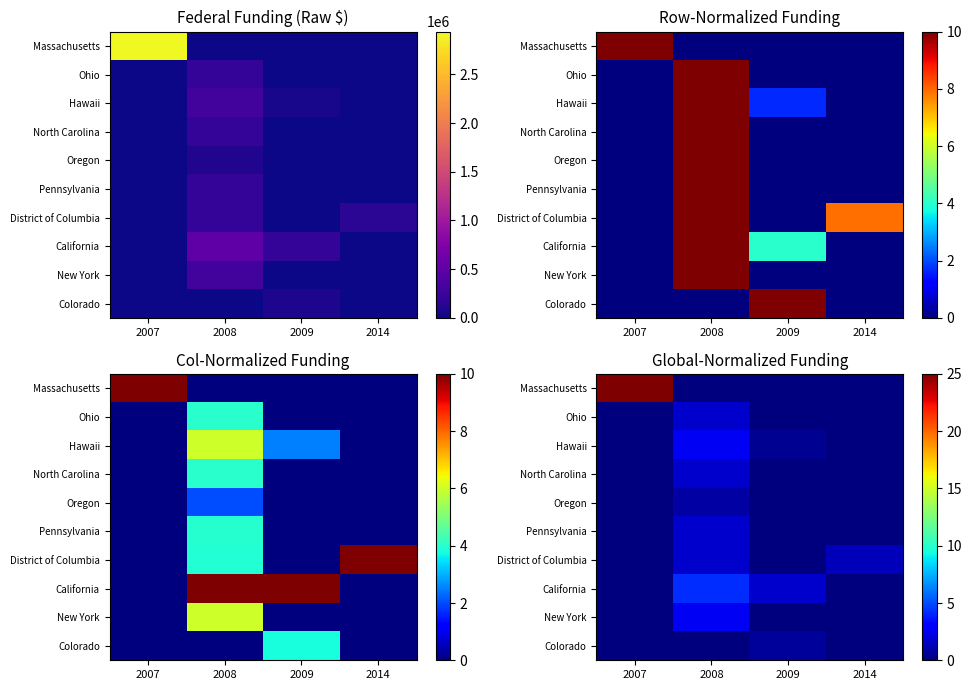

Count the Colorado values in the range 0 to 1.

4